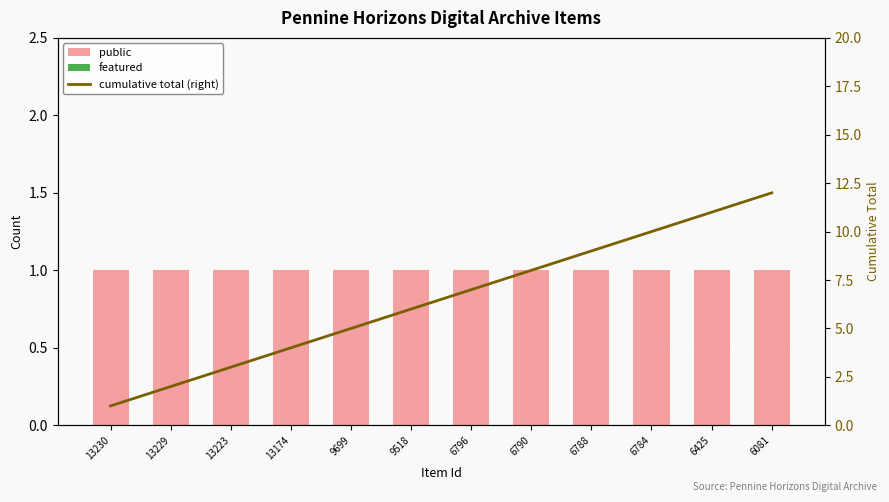

How many groups of bars are there?

12